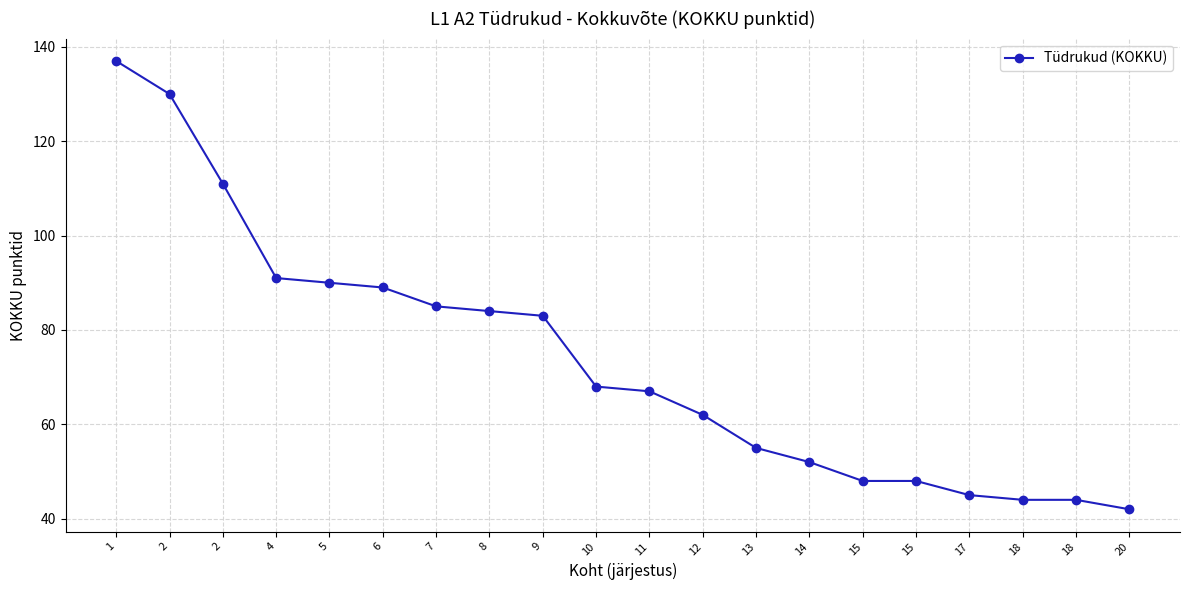

Does the chart have visible grid lines?

Yes